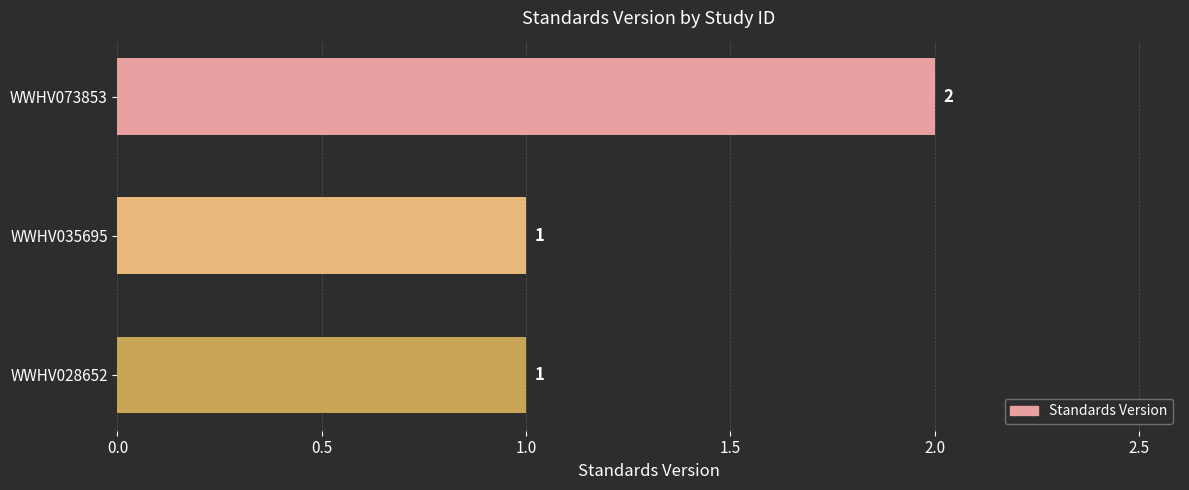

What is the sum of all values?

4